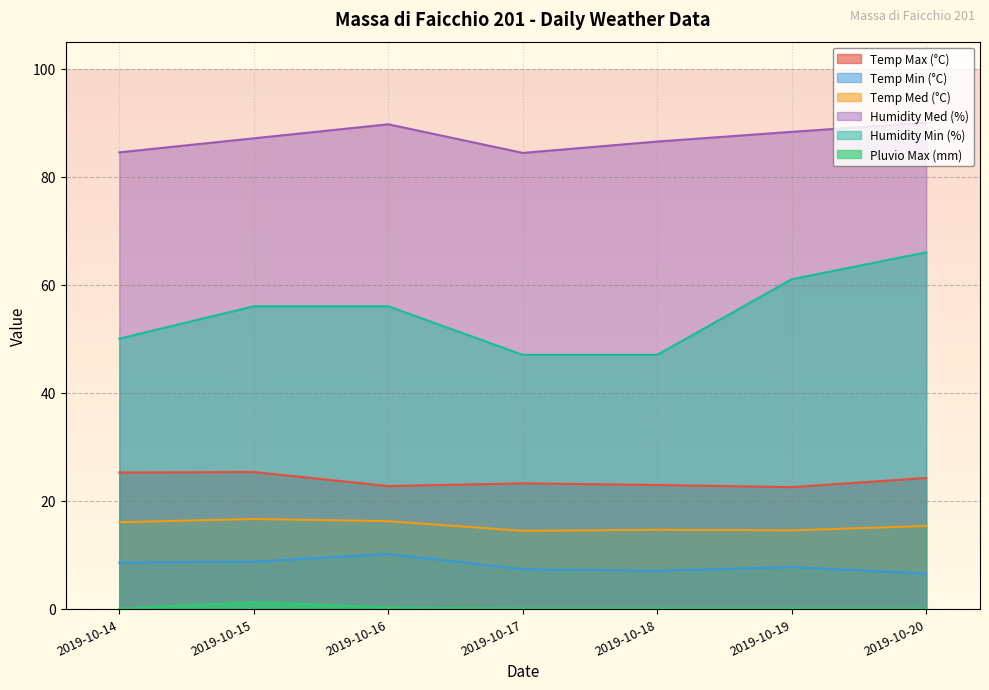

At which label does Temp Min (°C) first exceed 7?

2019-10-14